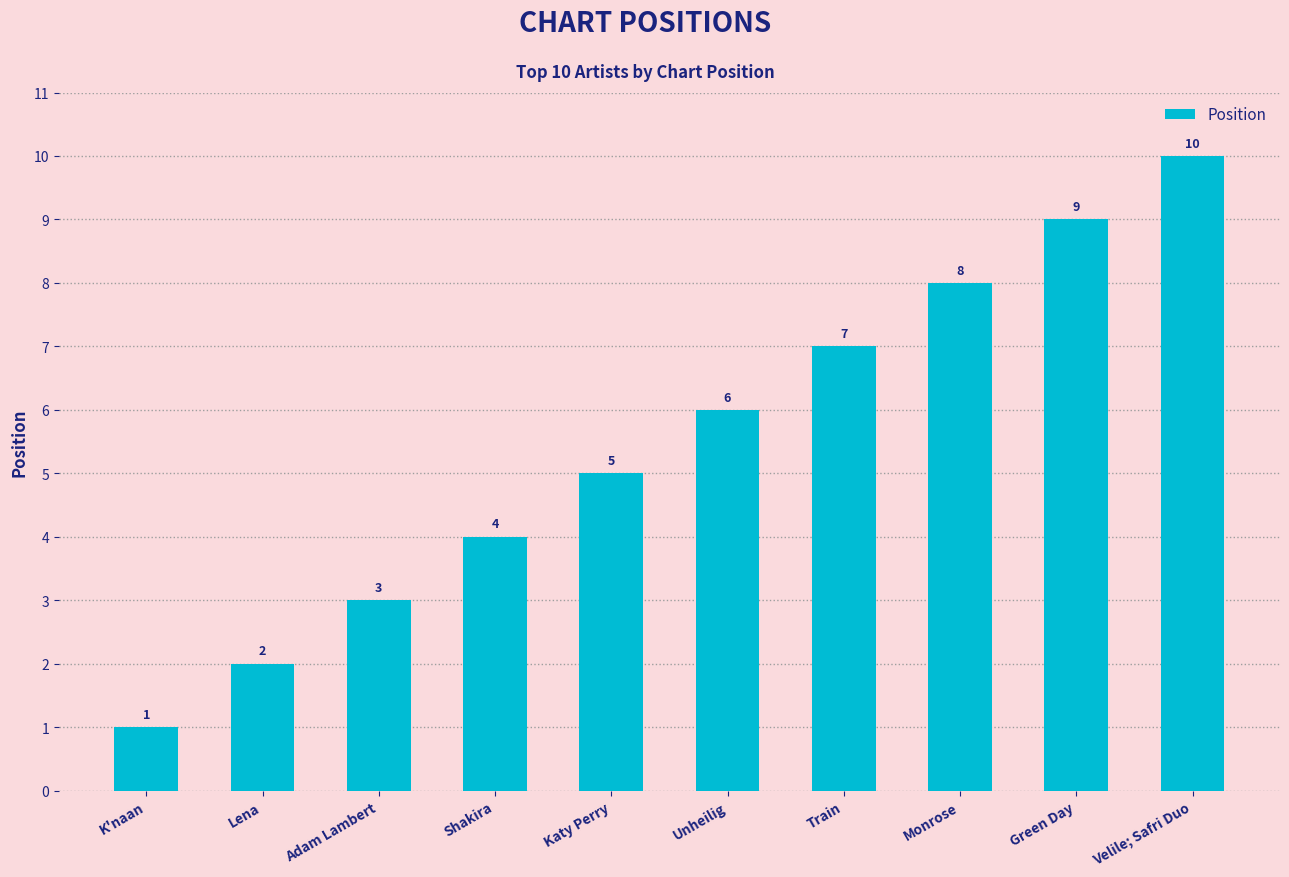

Does the chart contain stacked bars?

No